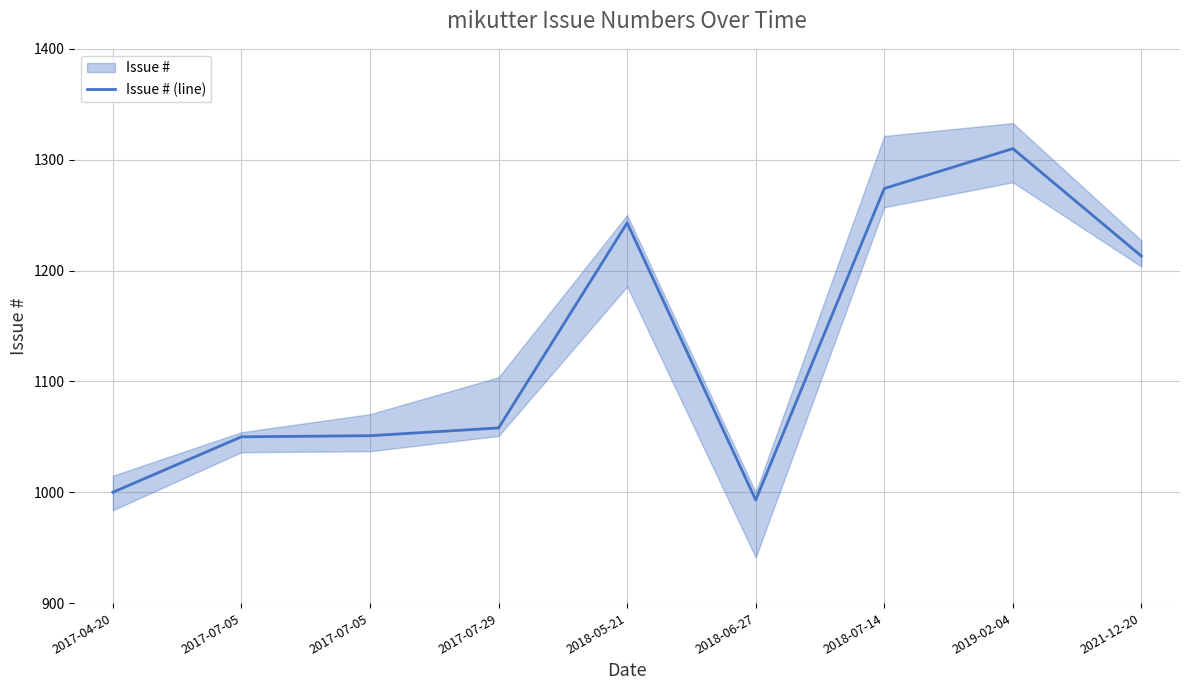

What value does the data have at 2018-06-27, to the nearest 50?

1000